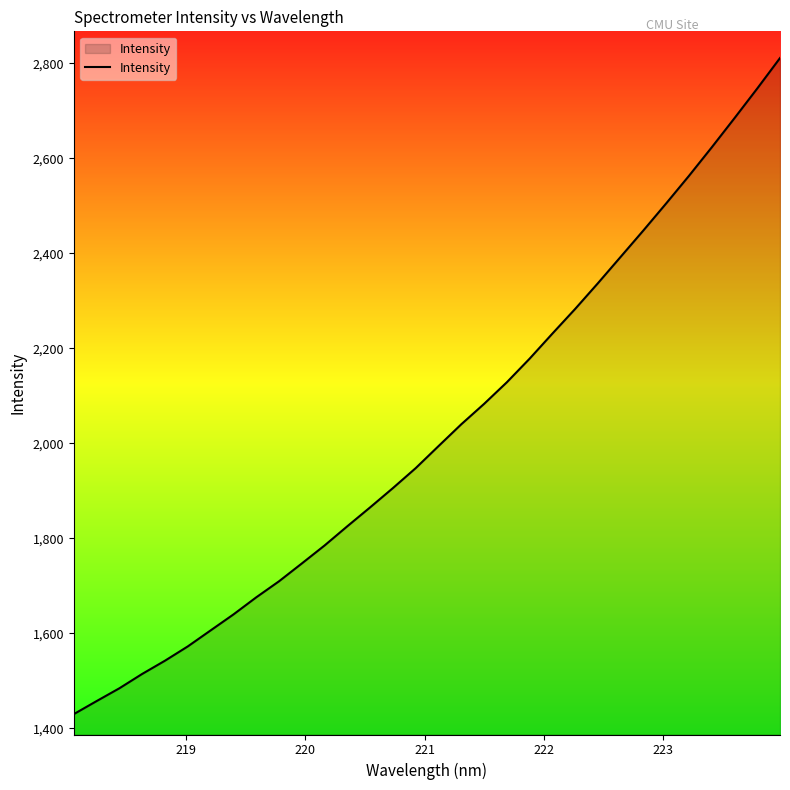

How many lines are shown in the chart?

1